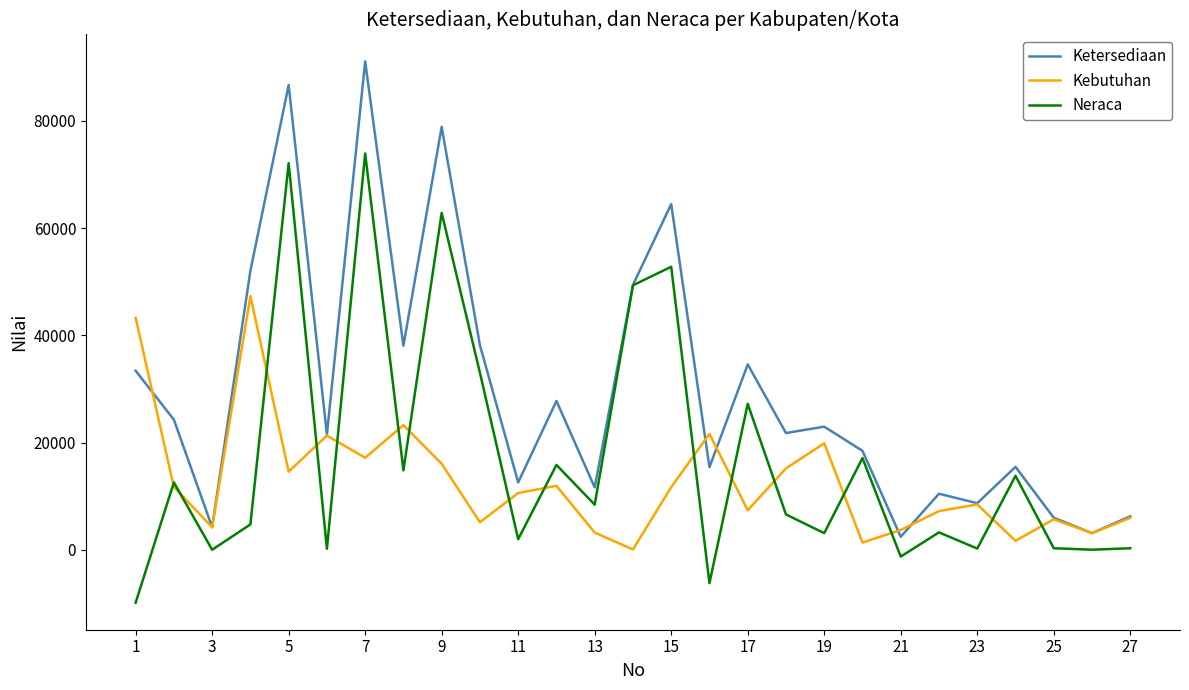

What is the difference between the second highest and second lowest values in the Neraca series?

78359.0